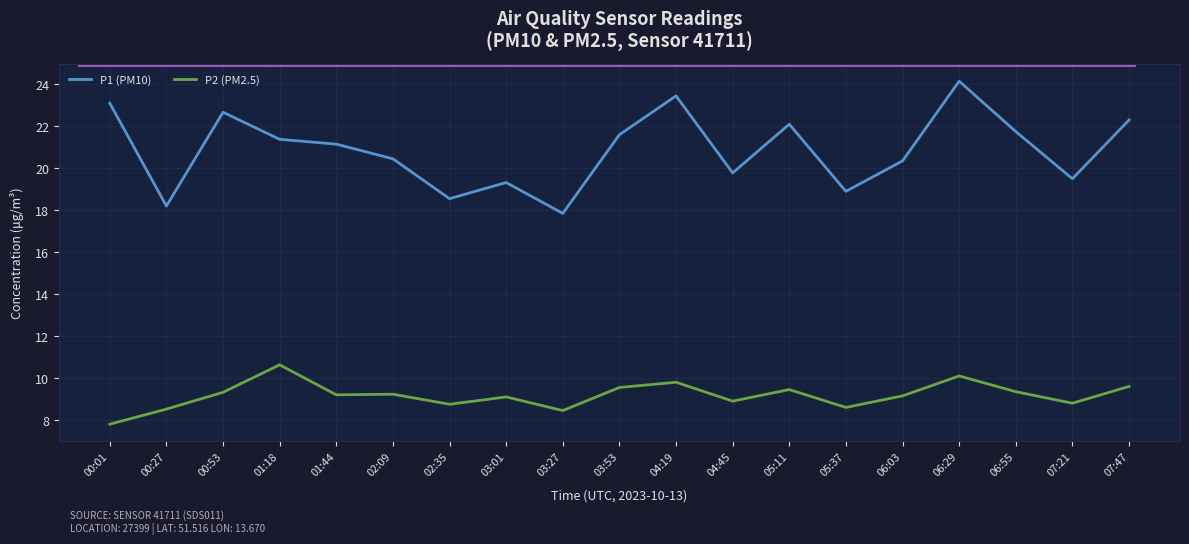

True or false: P2 (PM2.5) and P1 (PM10) cross at least once.

False